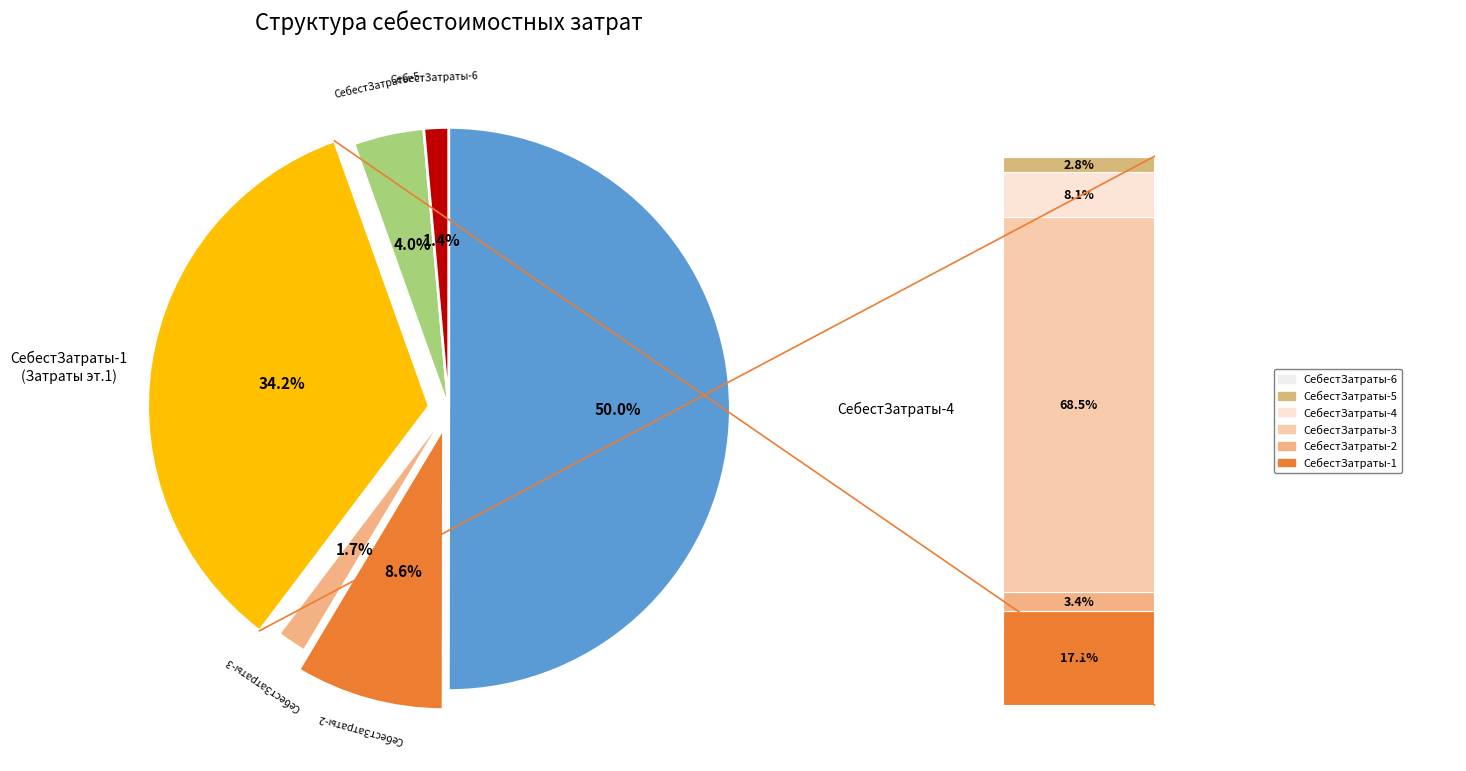

The СебестЗатраты-3 slice represents 1% of the pie. True or false?

False